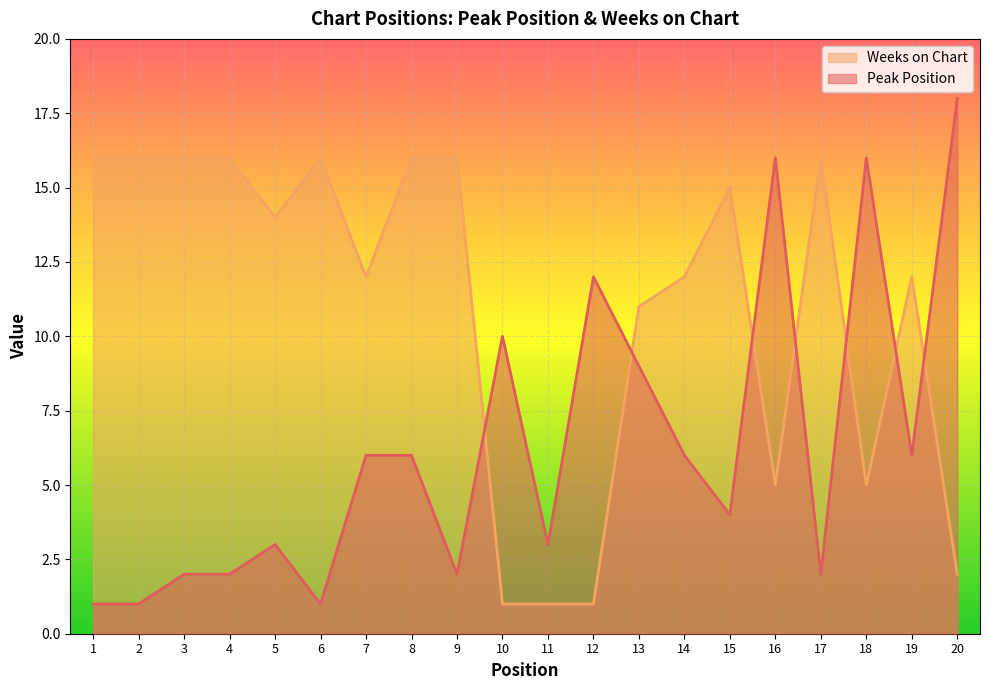

Between which two adjacent categories do Weeks on Chart and Peak Position first intersect?

9 and 10